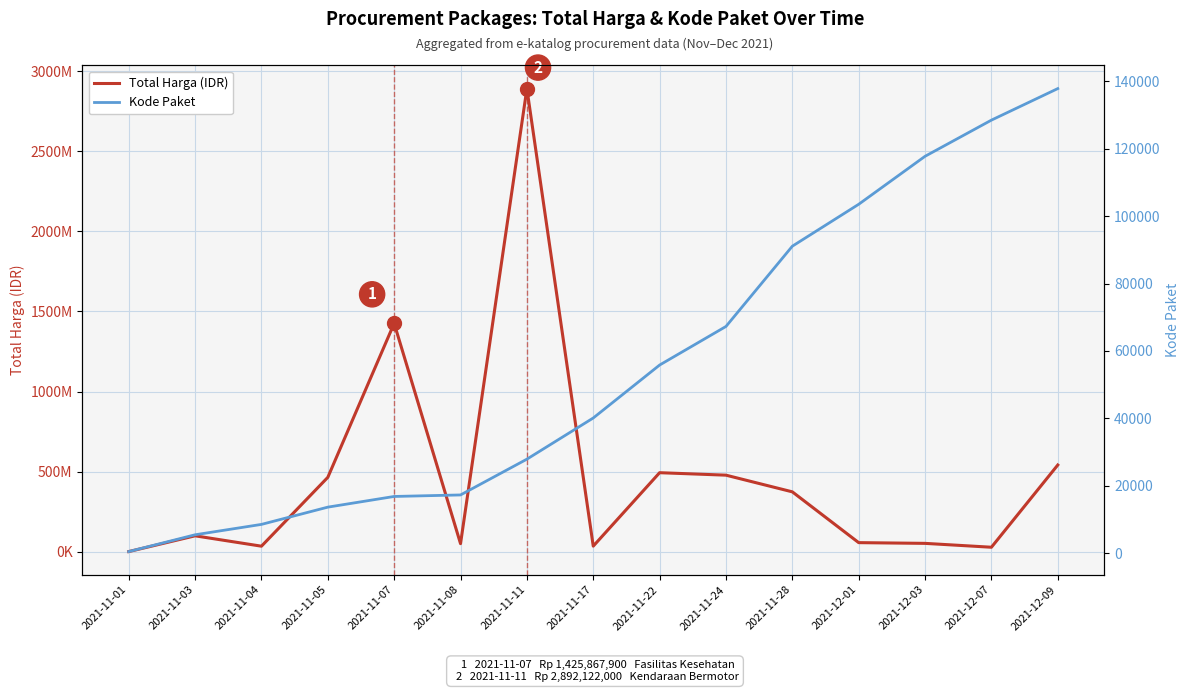

True or false: Total Harga (IDR) and Kode Paket cross at least once.

False